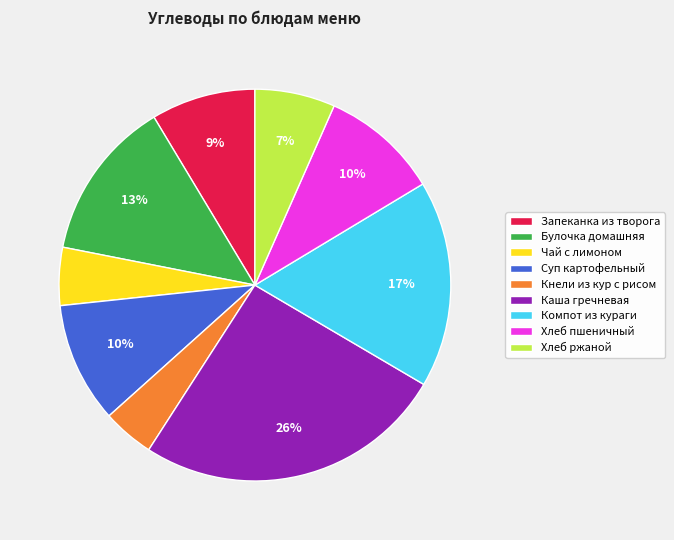

The Булочка домашняя slice represents 26% of the pie. True or false?

False